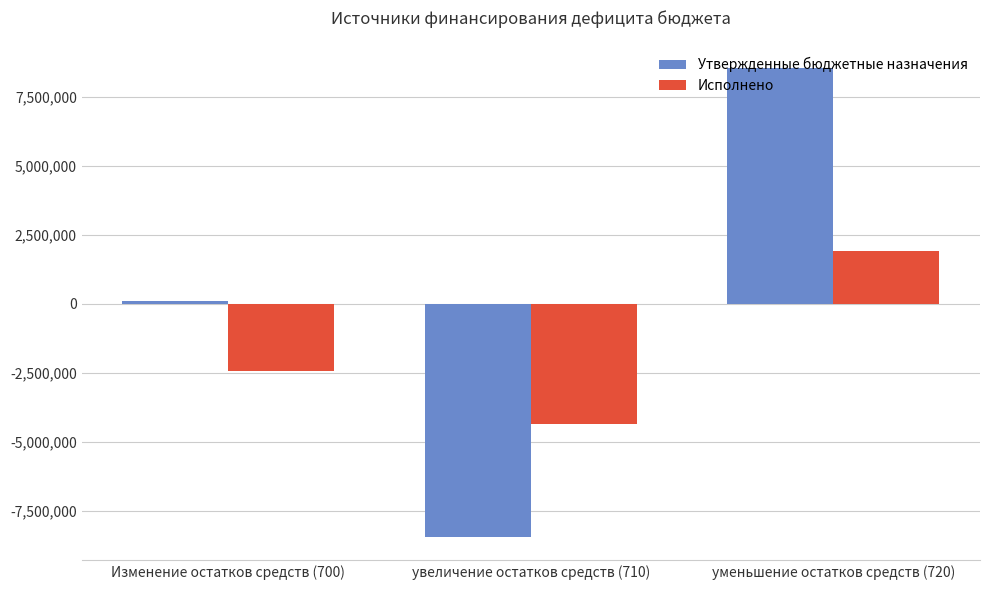

Rank the series by their maximum value, from highest to lowest.

Утвержденные бюджетные назначения, Исполнено